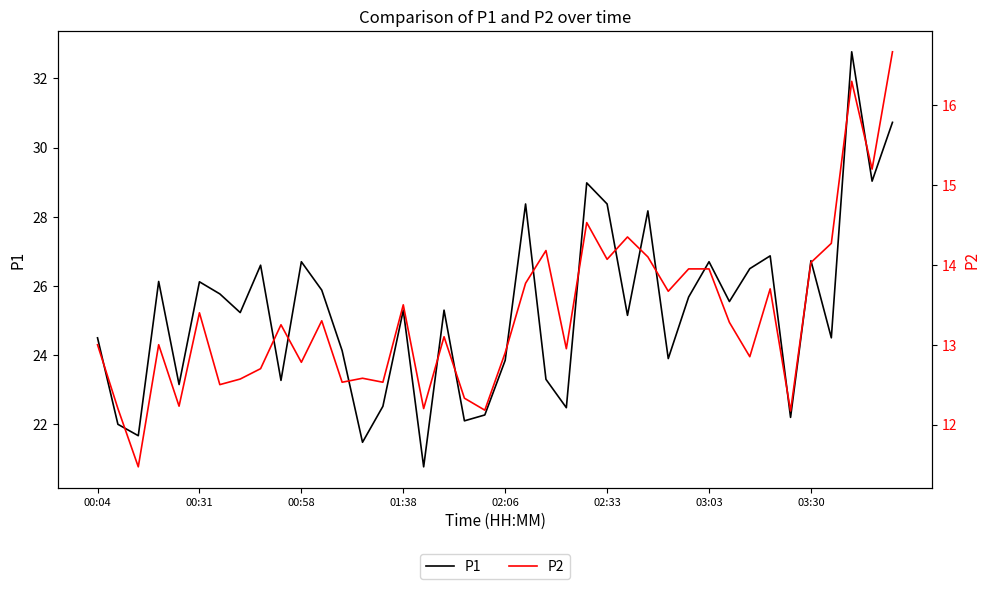

List the series in order of their overall mean, lowest first.

P2, P1